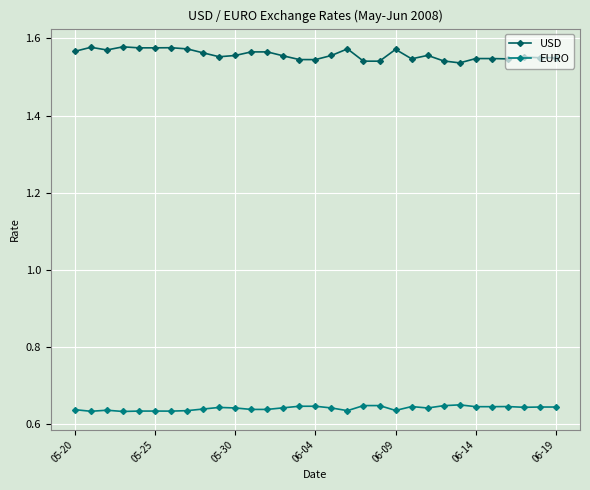

True or false: USD has more than 1 points higher than both neighbors.

True